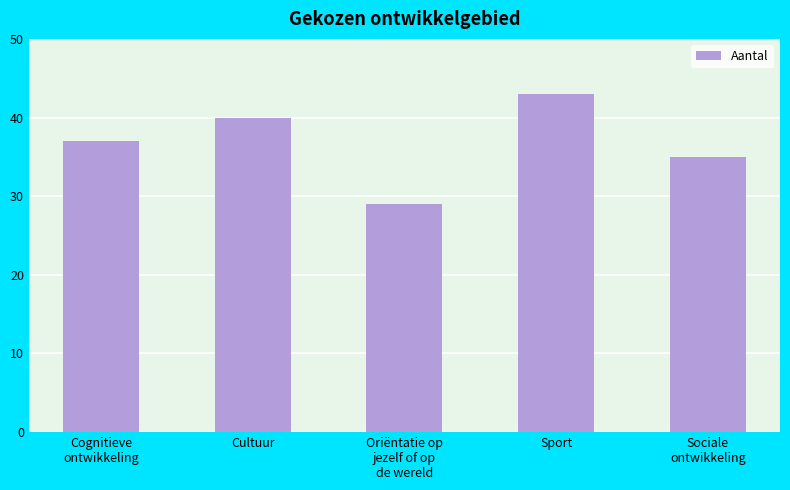

What is the label of the 1st bar from the right?

Sociale
ontwikkeling